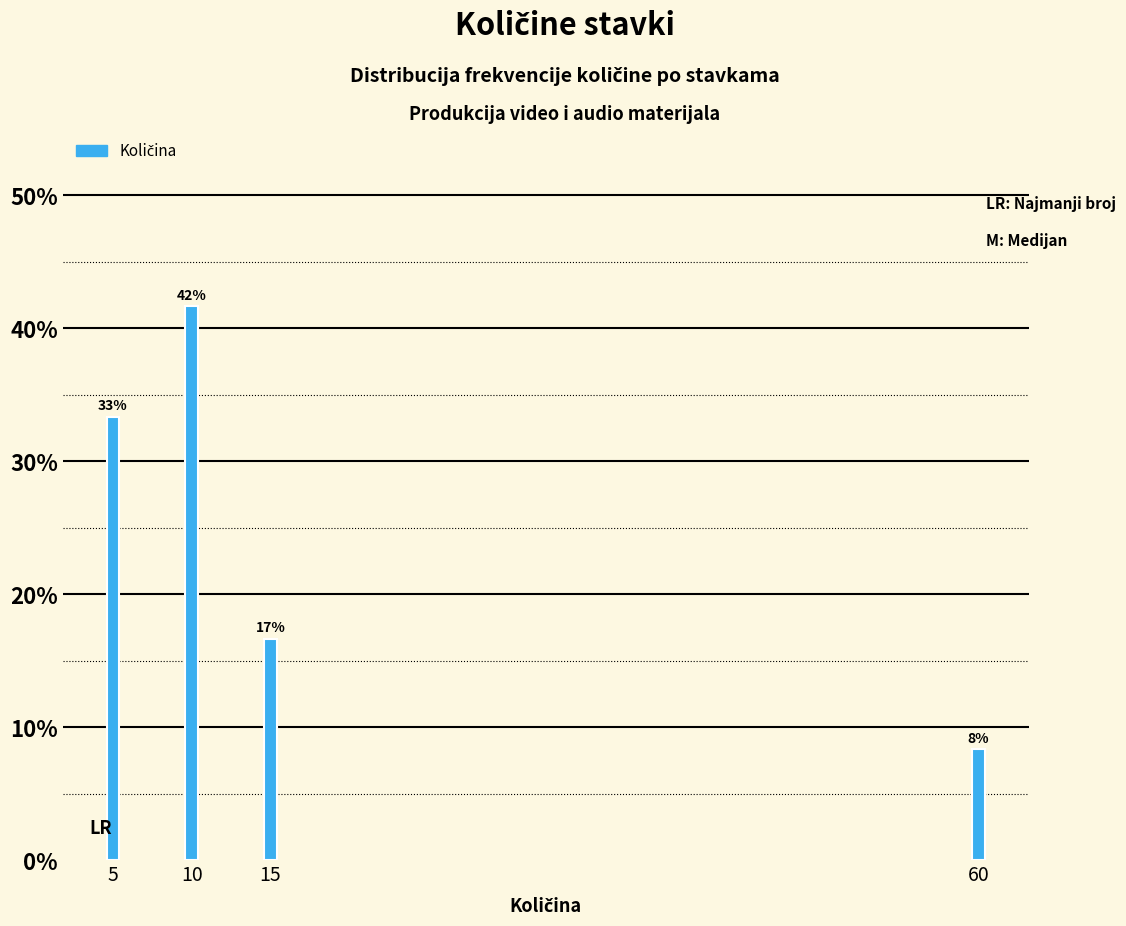

How many bars are there in total?

4